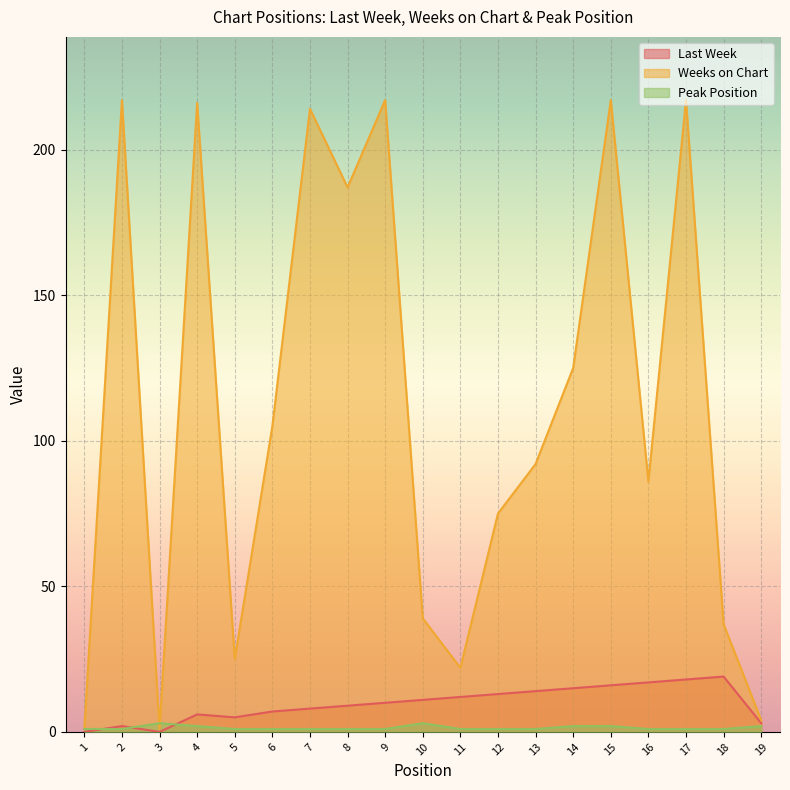

Which series has the largest total across all categories?

Weeks on Chart